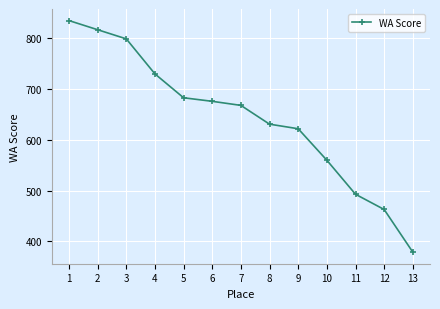

Is it true that the value at 5 is 683?

True